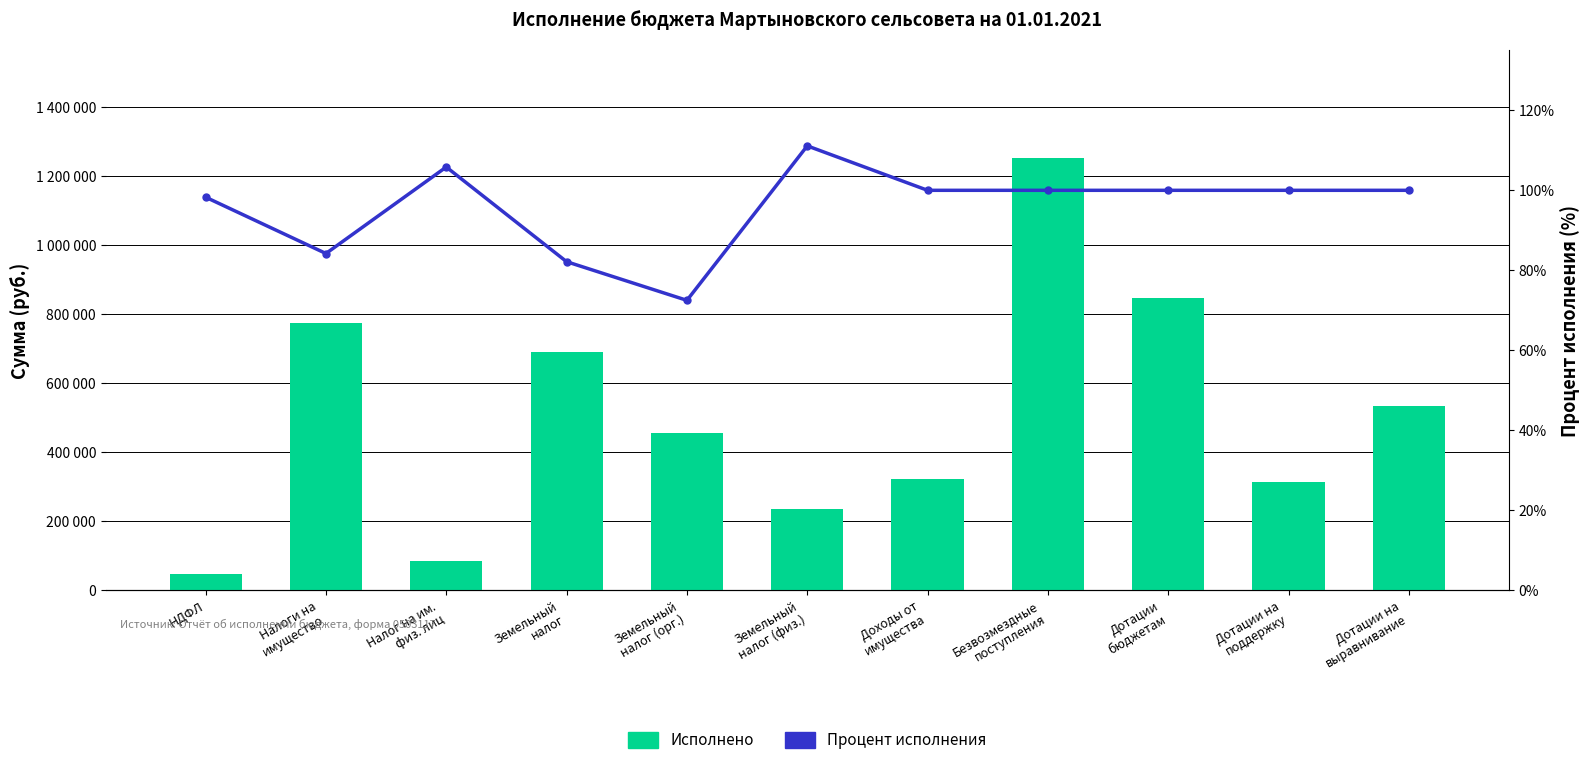

What is the value of the Исполнено bar at the 8th from the left?

1250528.0